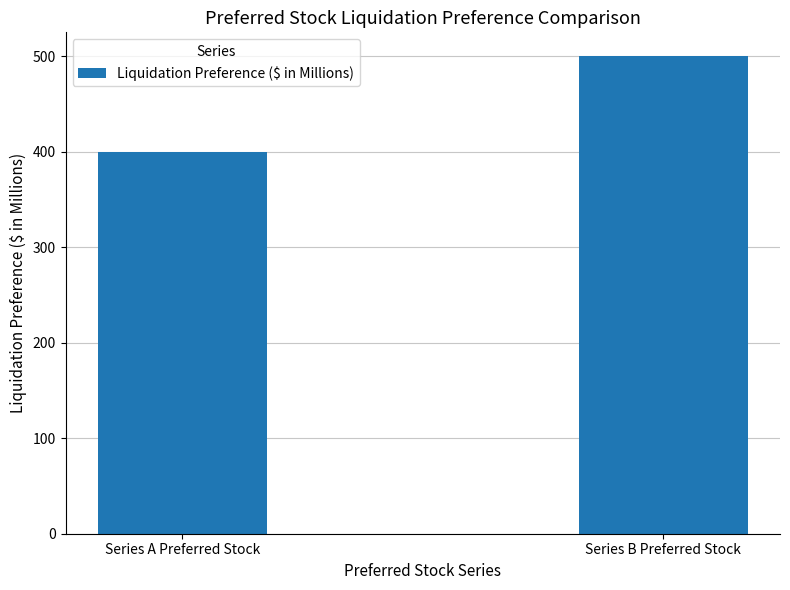

How many bars are there in total?

2